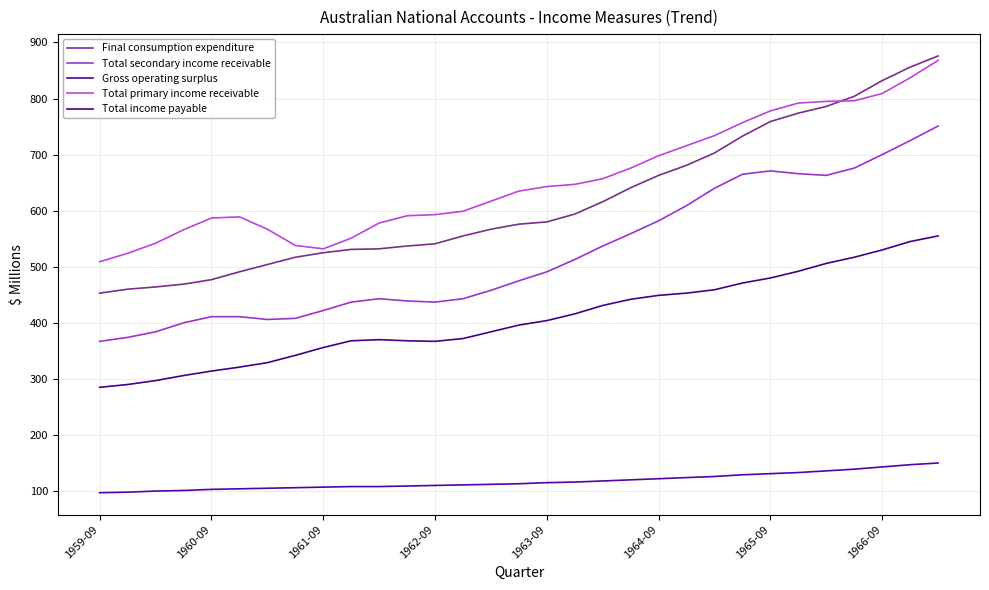

Reading left to right, what are all the values shown in this chart?

Final consumption expenditure: 453	460	464	469	477	491	504	517	525	531	532	537	541	555	567	576	580	594	616	641	663	681	703	733	759	774	786	804	832	856	876
Total secondary income receivable: 367	374	384	400	411	411	406	408	422	437	443	439	437	443	458	475	491	513	537	559	582	609	640	665	671	666	663	676	700	725	751
Gross operating surplus: 97	98	100	101	103	104	105	106	107	108	108	109	110	111	112	113	115	116	118	120	122	124	126	129	131	133	136	139	143	147	150
Total primary income receivable: 509	524	542	566	587	589	567	538	532	551	578	591	593	599	617	635	643	647	657	676	698	716	734	757	778	792	795	796	809	837	868
Total income payable: 285	290	297	306	314	321	329	342	356	368	370	368	367	372	384	396	404	416	431	442	449	453	459	471	480	492	506	517	530	545	555